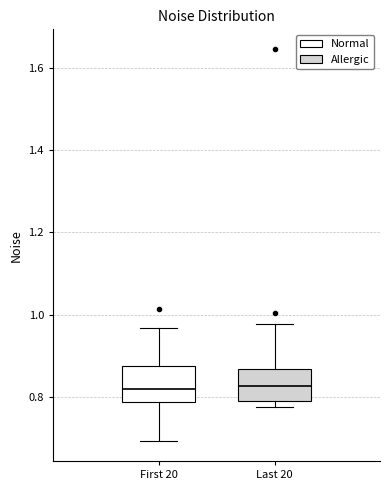

Reading left to right, transcribe this box plot: for each box, give where its median line is, the range the box spans, and where its two whiskers end, as read against the y-axis. The values are not printed on the chart, so give them approximately, as read against the axis.

First 20: median 0.82, box 0.78 to 0.88, whiskers 0.70 to 0.96
Last 20: median 0.82, box 0.80 to 0.86, whiskers 0.78 to 0.98